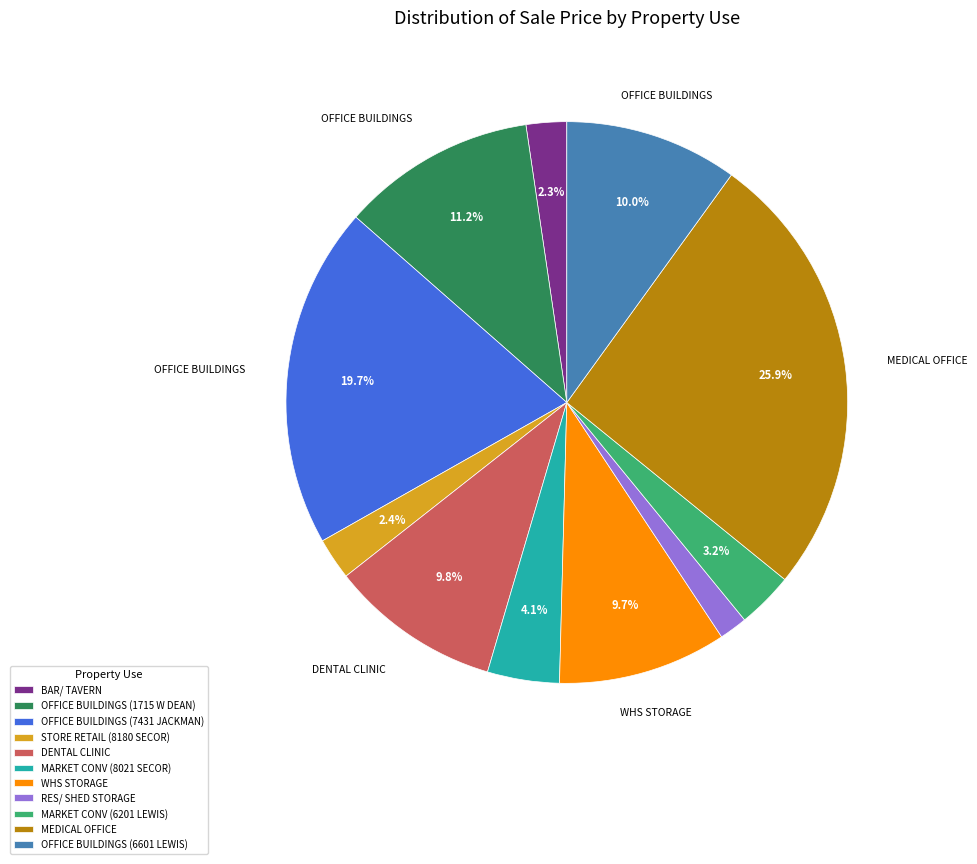

Which slice is the smallest?

RES/ SHED STORAGE